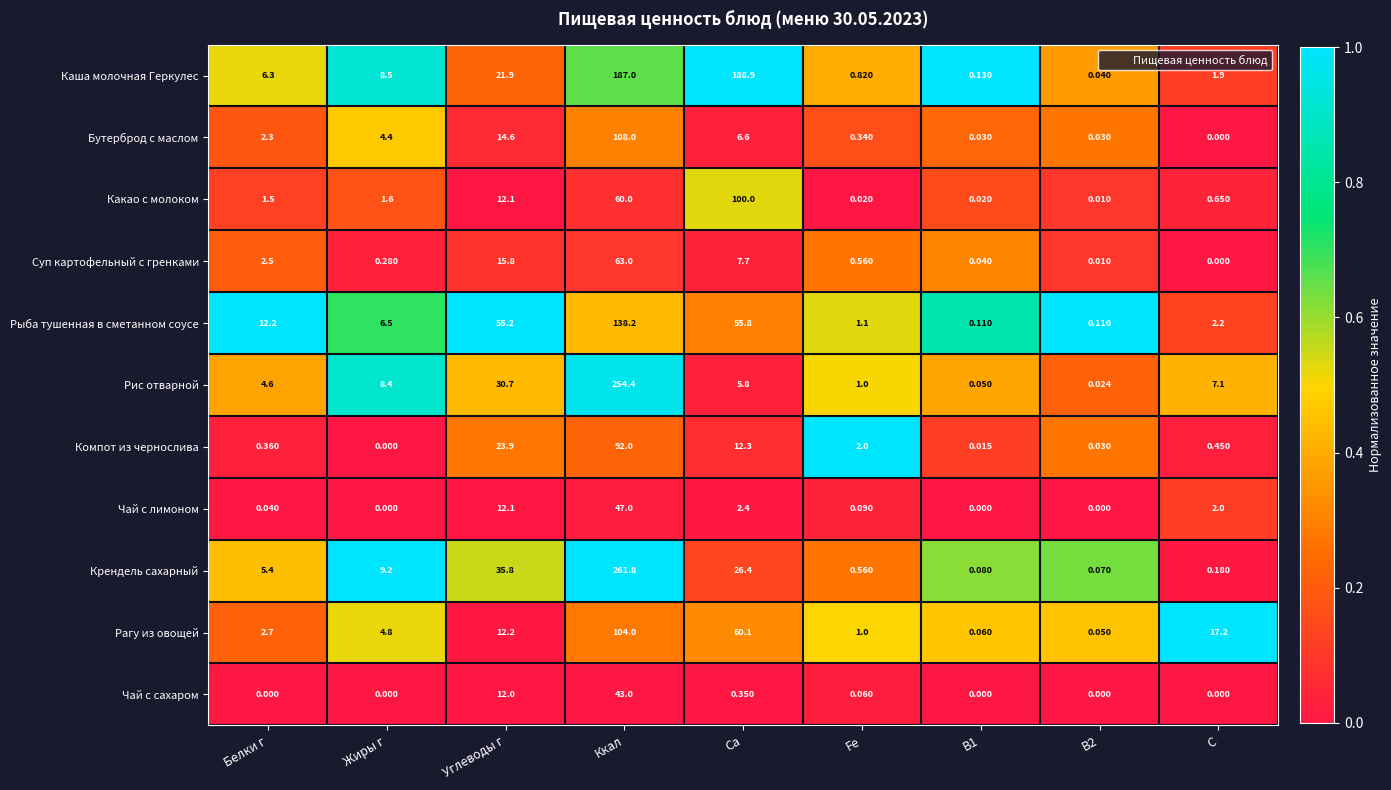

Where is Суп картофельный с гренками nearest to the value 31?

Углеводы г